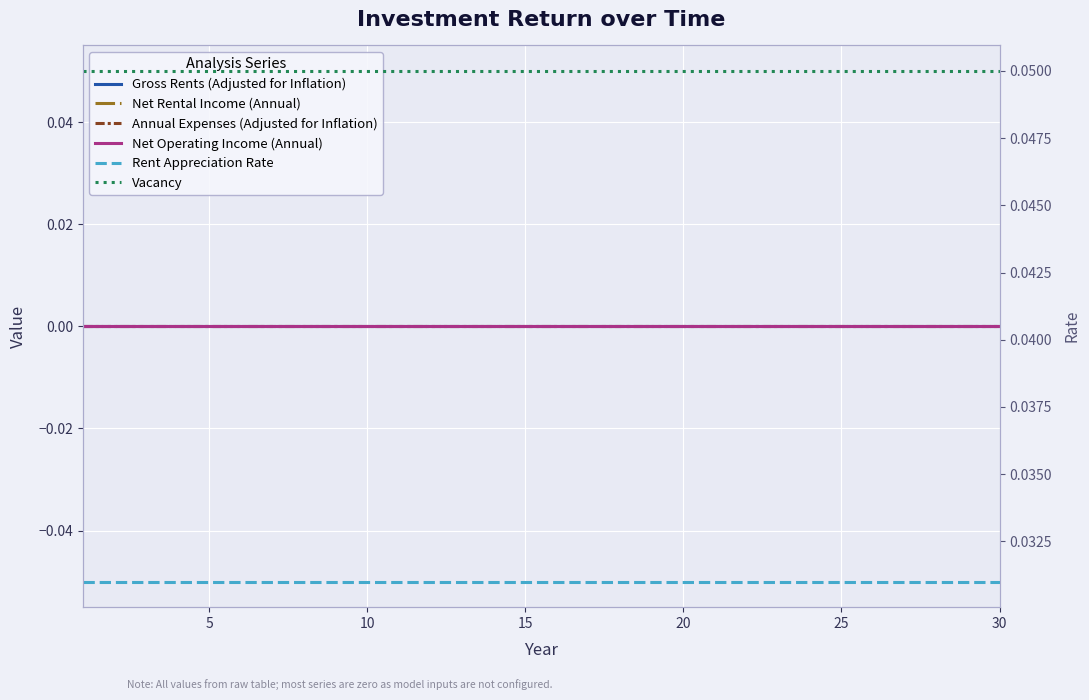

Is the value of Vacancy at 8 greater than the value of Gross Rents (Adjusted for Inflation) at 30?

Yes